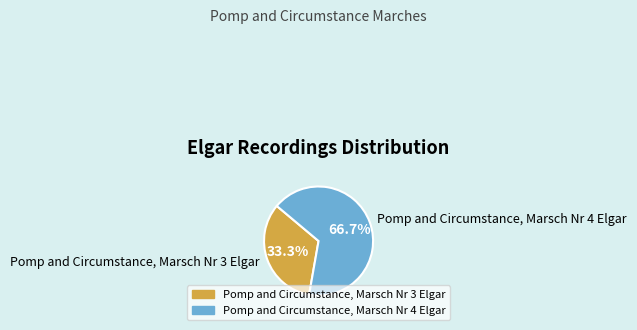

Rank the categories by value from lowest to highest.

Pomp and Circumstance, Marsch Nr 3 Elgar, Pomp and Circumstance, Marsch Nr 4 Elgar